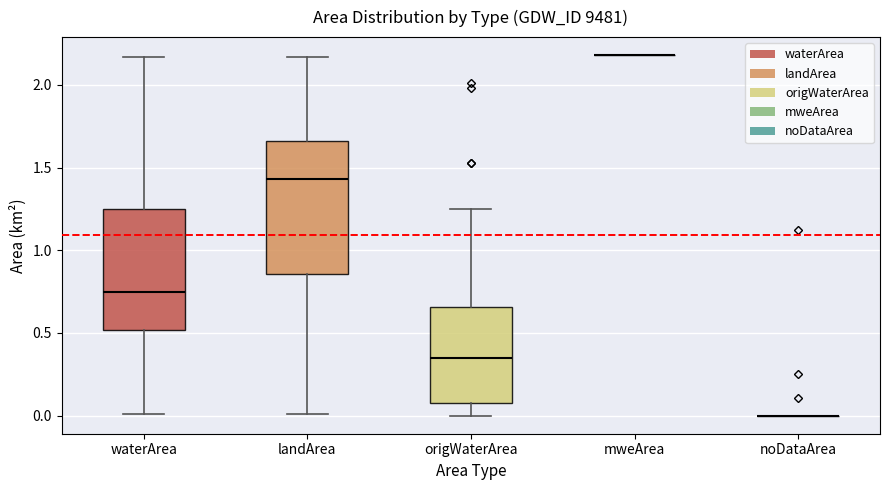

Comparing the boxes themselves (not the whiskers), which one is the tallest?

landArea